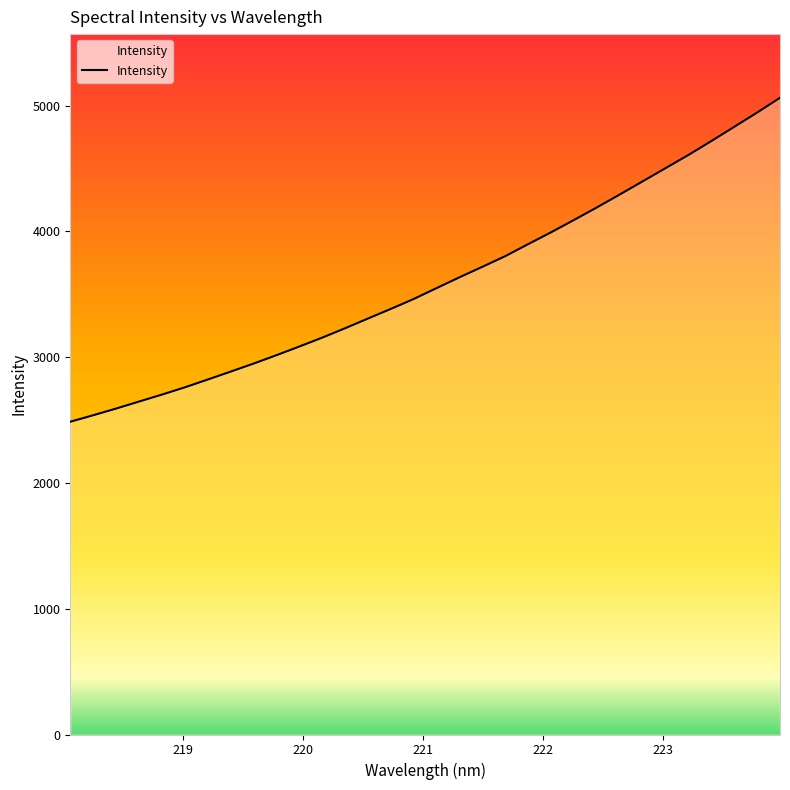

What is the greatest value displayed?

5063.2